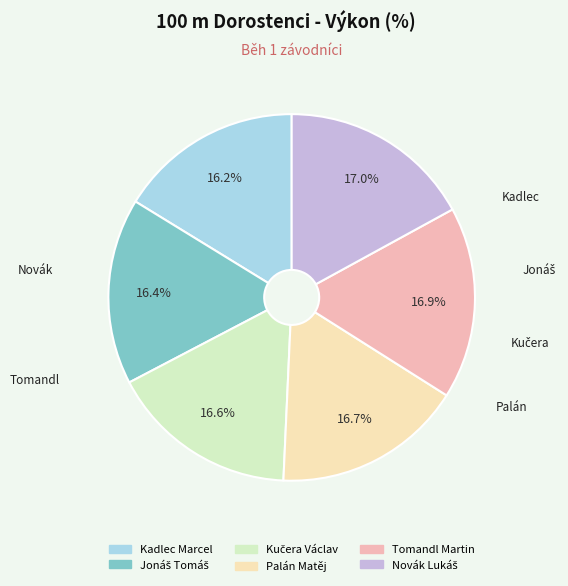

Which has a higher value, Kadlec Marcel or Palán Matěj?

Palán Matěj